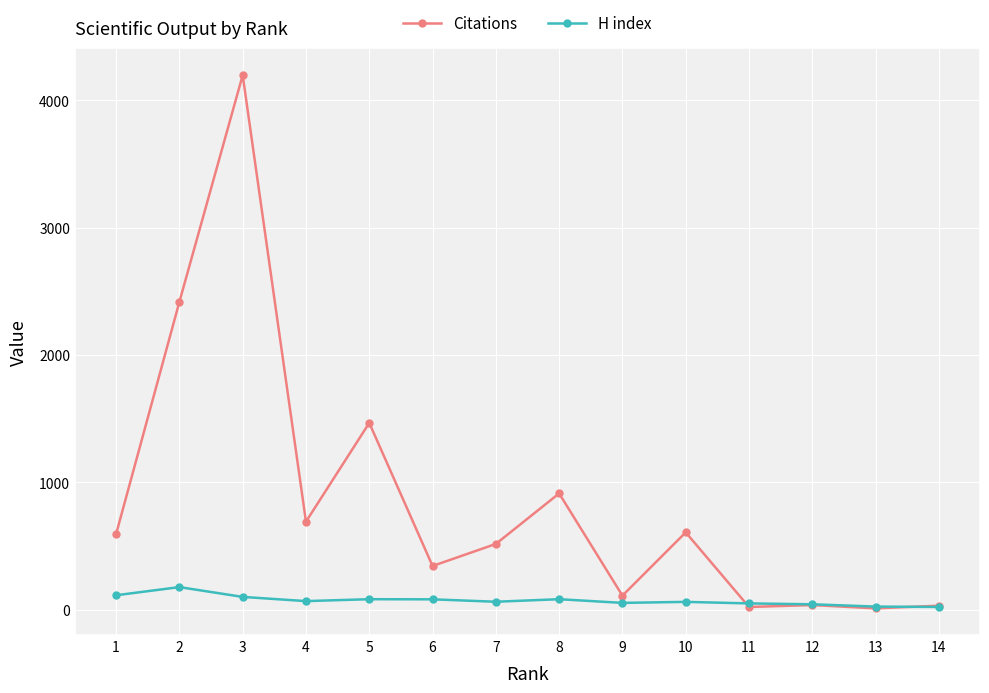

How many data points does each series have?

14